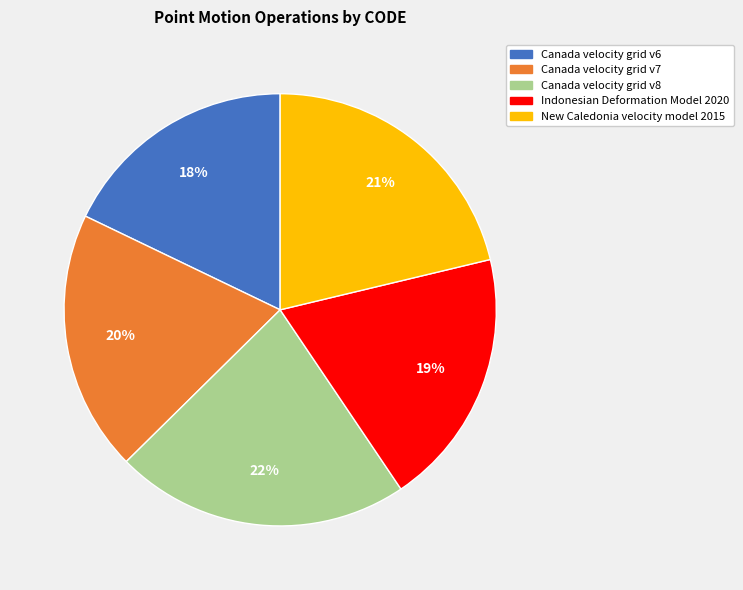

To the nearest percent, what portion does Canada velocity grid v7 represent?

20%